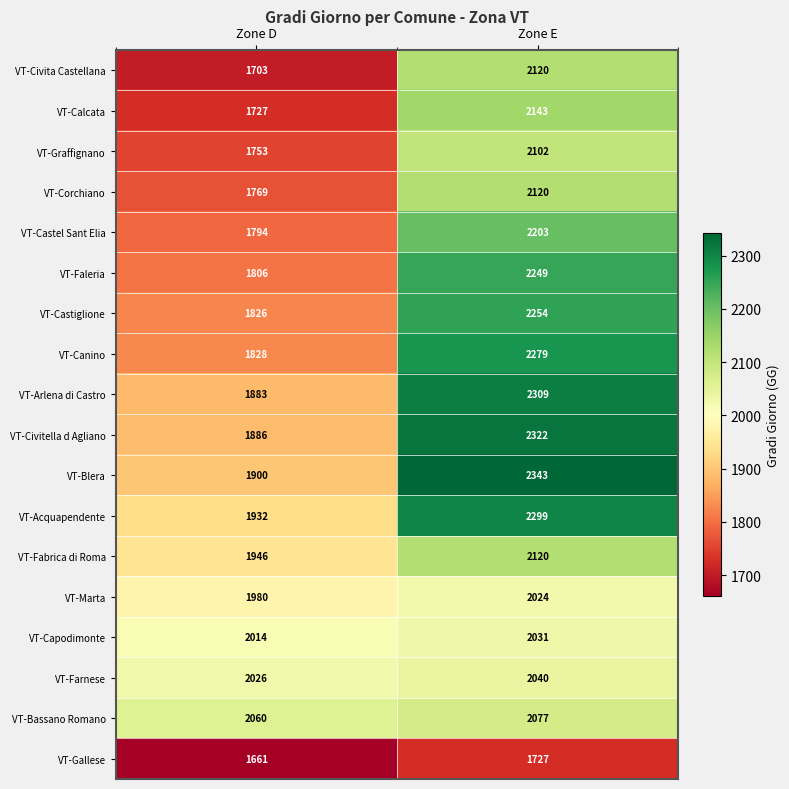

Between Zone D and Zone E, which series saw the biggest shift?

VT-Canino